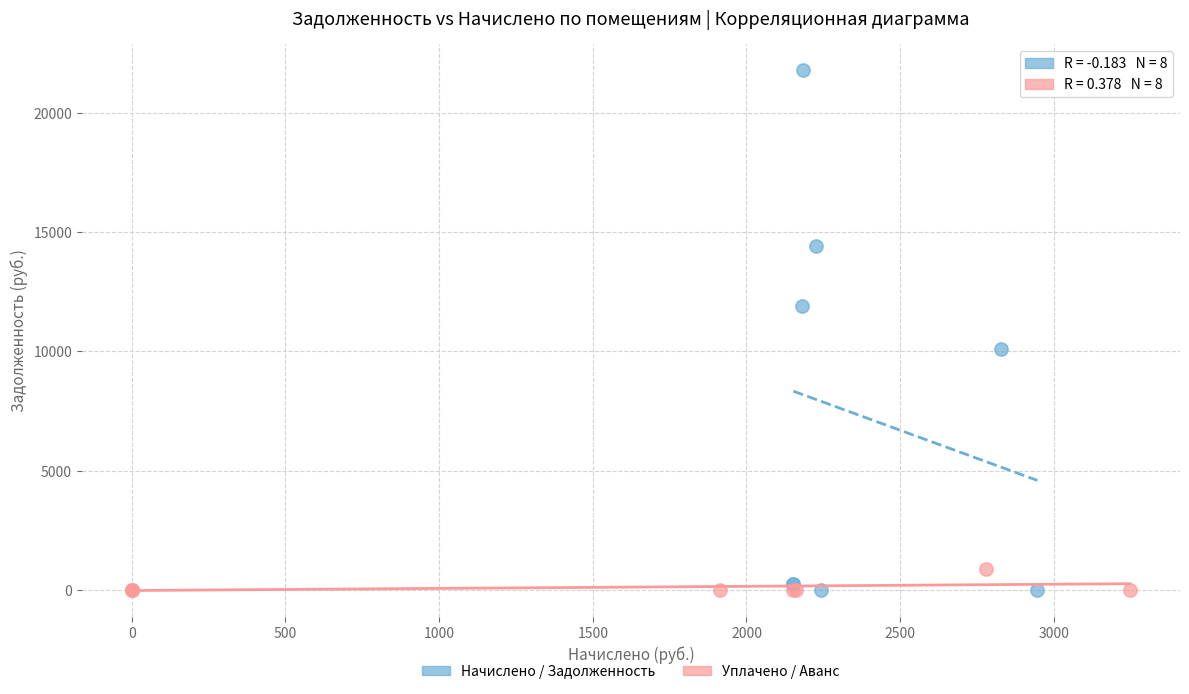

Which series has the largest Y range (max minus min)?

Начислено / Задолженность